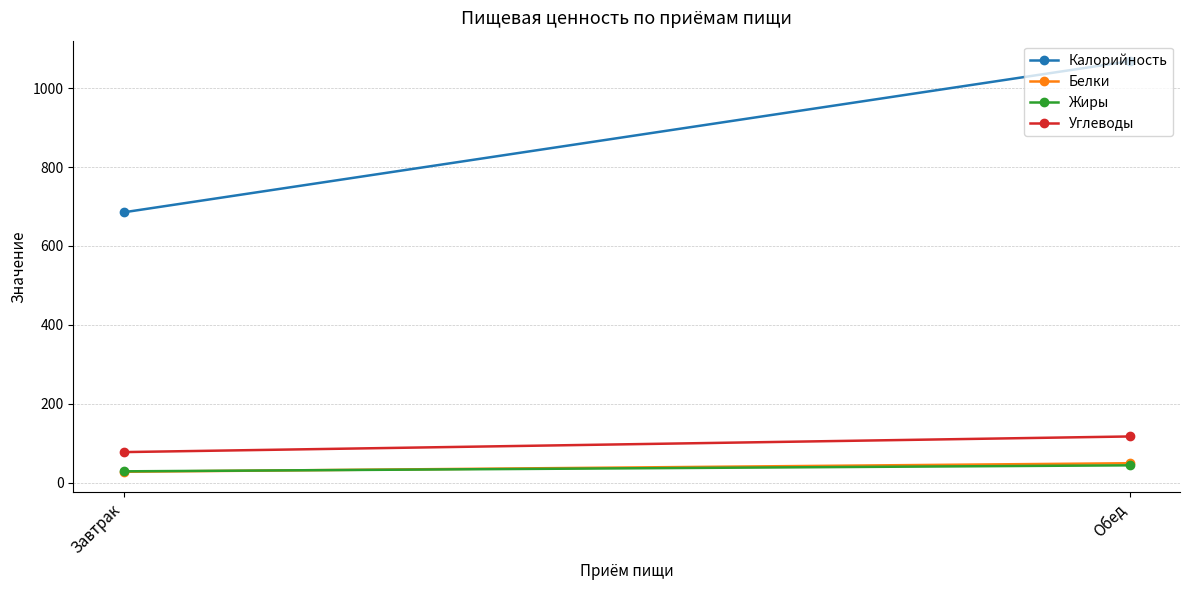

What is the spread (max minus min) of values at Завтрак?

657.2